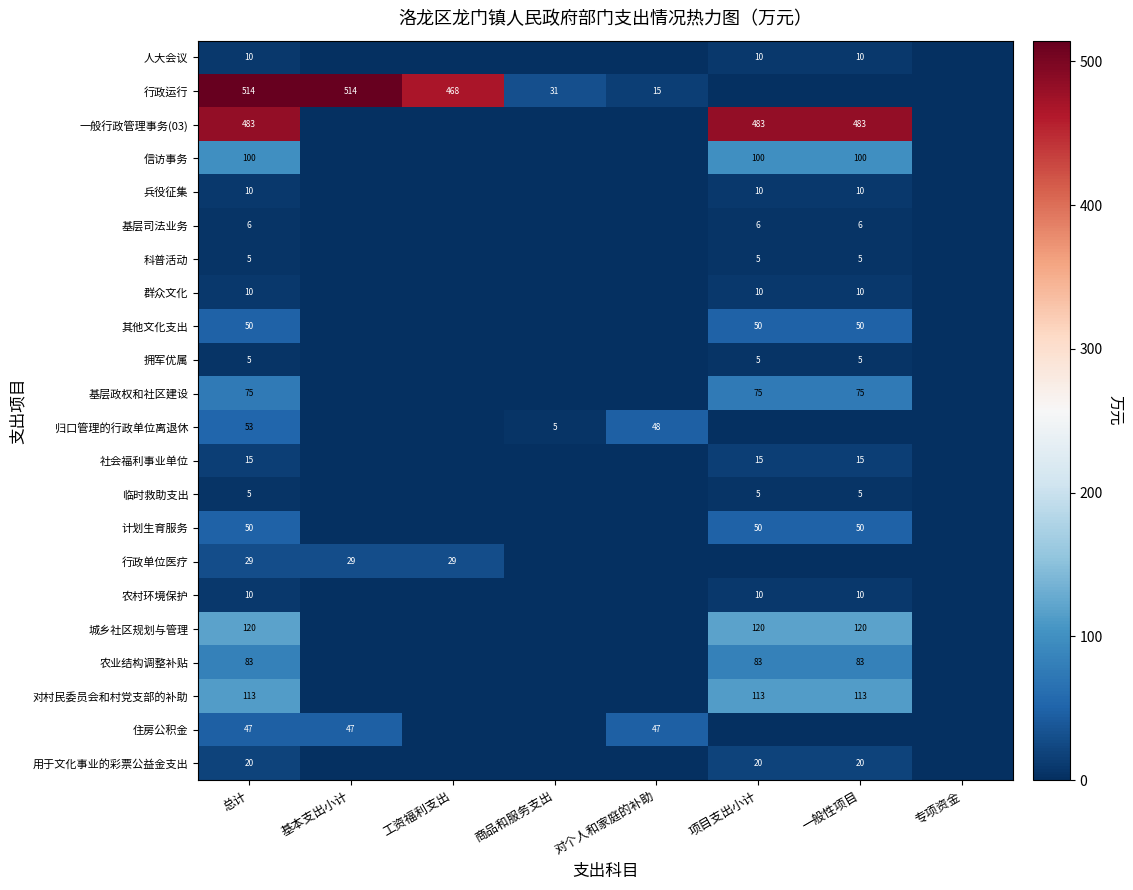

Is it true that 群众文化 equals 10 at 总计?

True